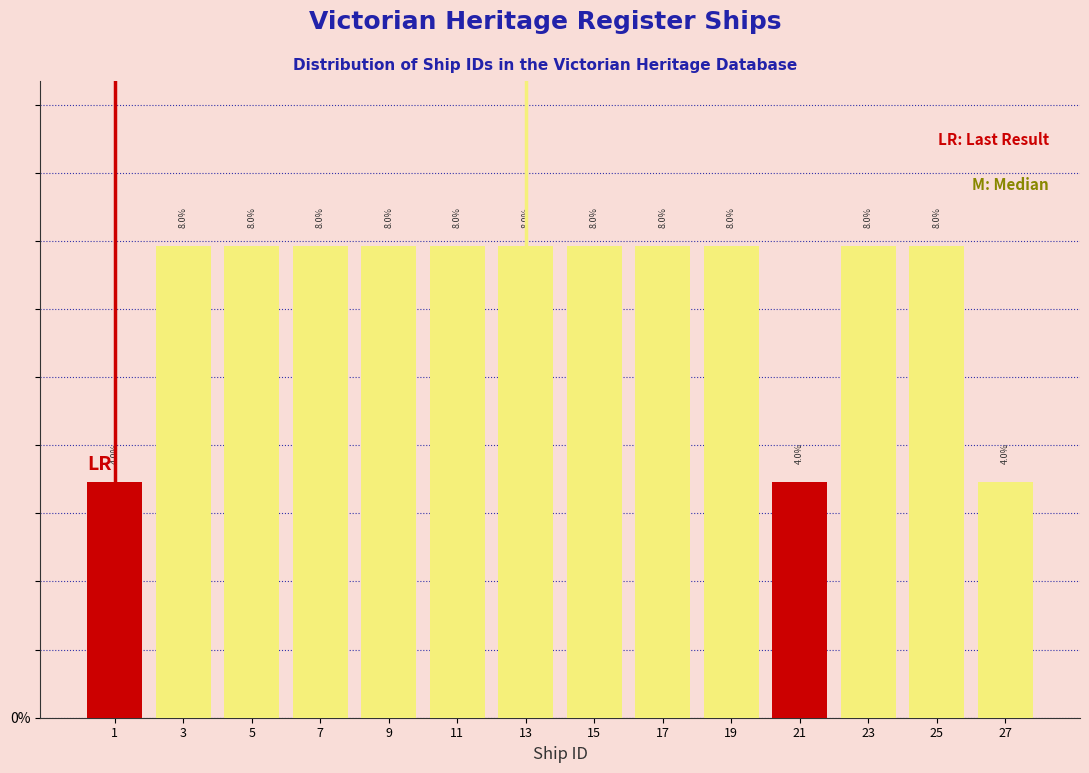

How tall is the bar that spans 2 to 4 on the x-axis?

8.0